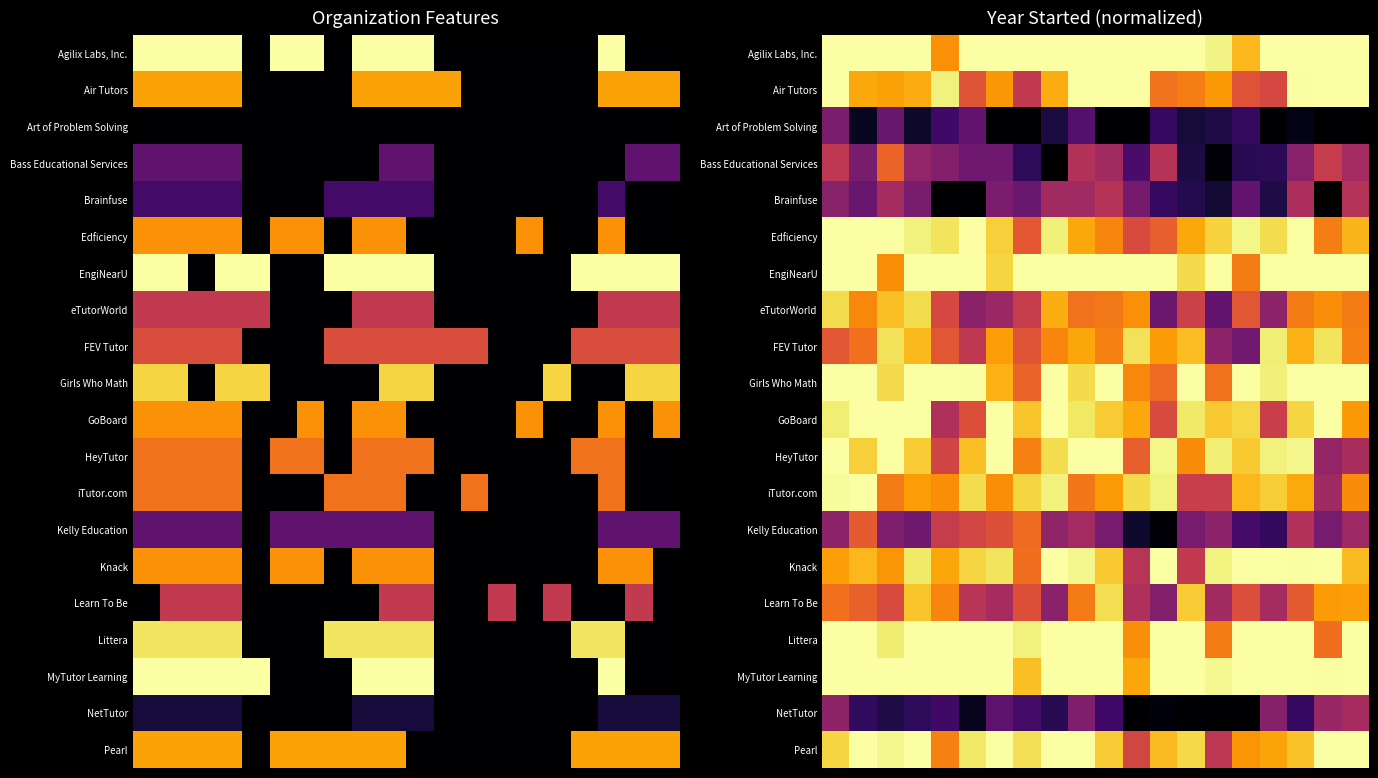

What is the difference between the highest and lowest values at 12?

1.0